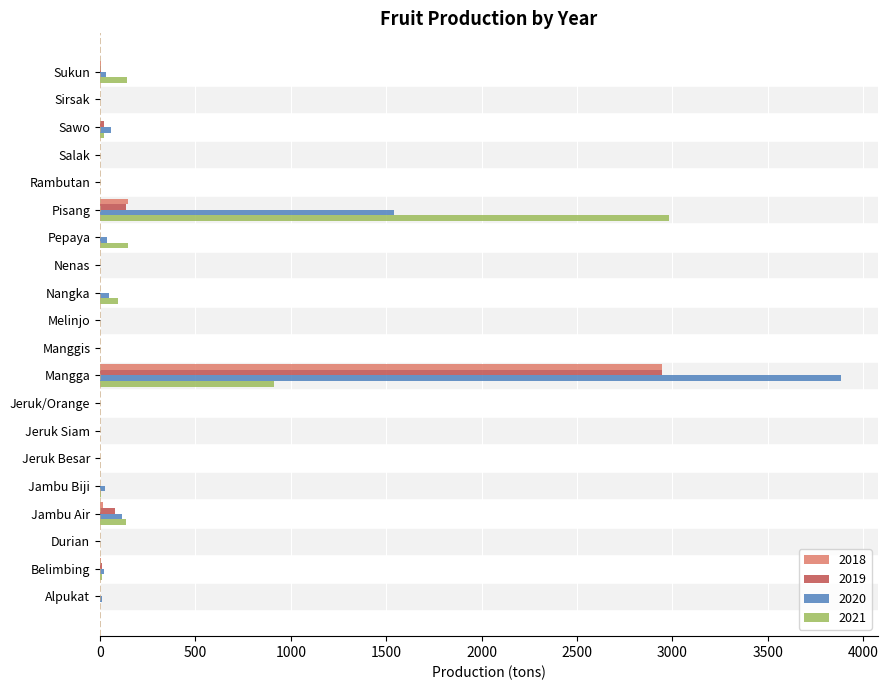

The value of 2021 at Mangga is 910. True or false?

True